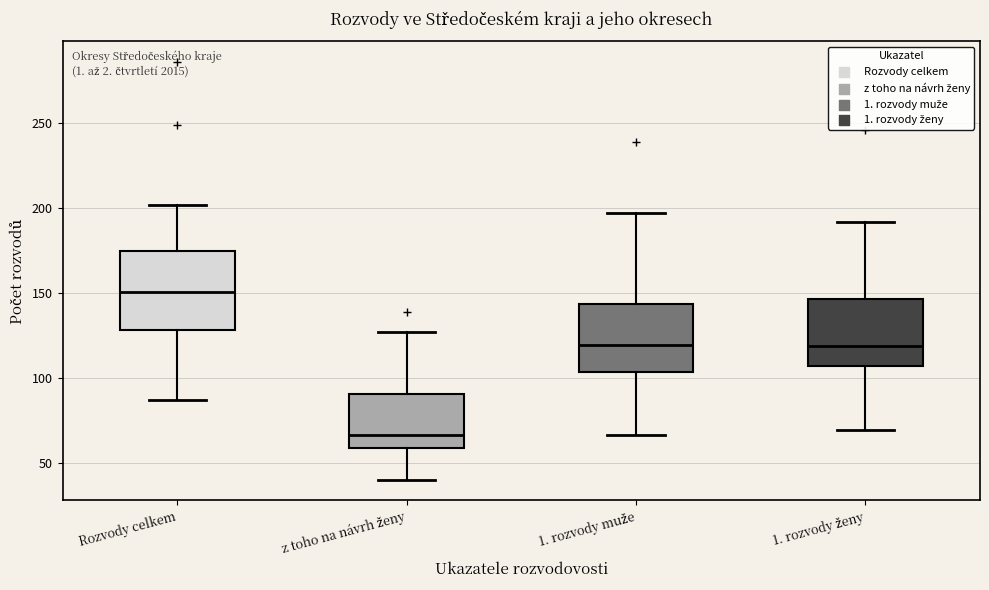

Where does the median line of the box for z toho na návrh ženy sit on the y-axis? The values are not printed on the chart, so give them approximately, as read against the axis.

65